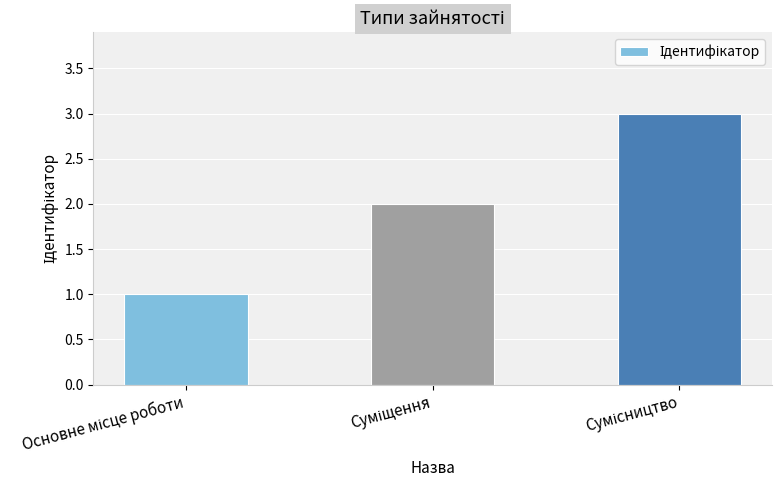

What is the sum of all values?

6